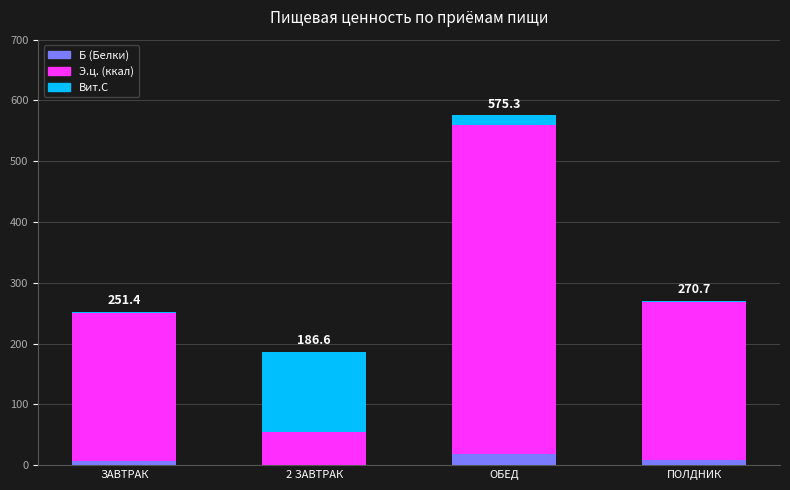

At which category is the sum across all series the highest?

ОБЕД